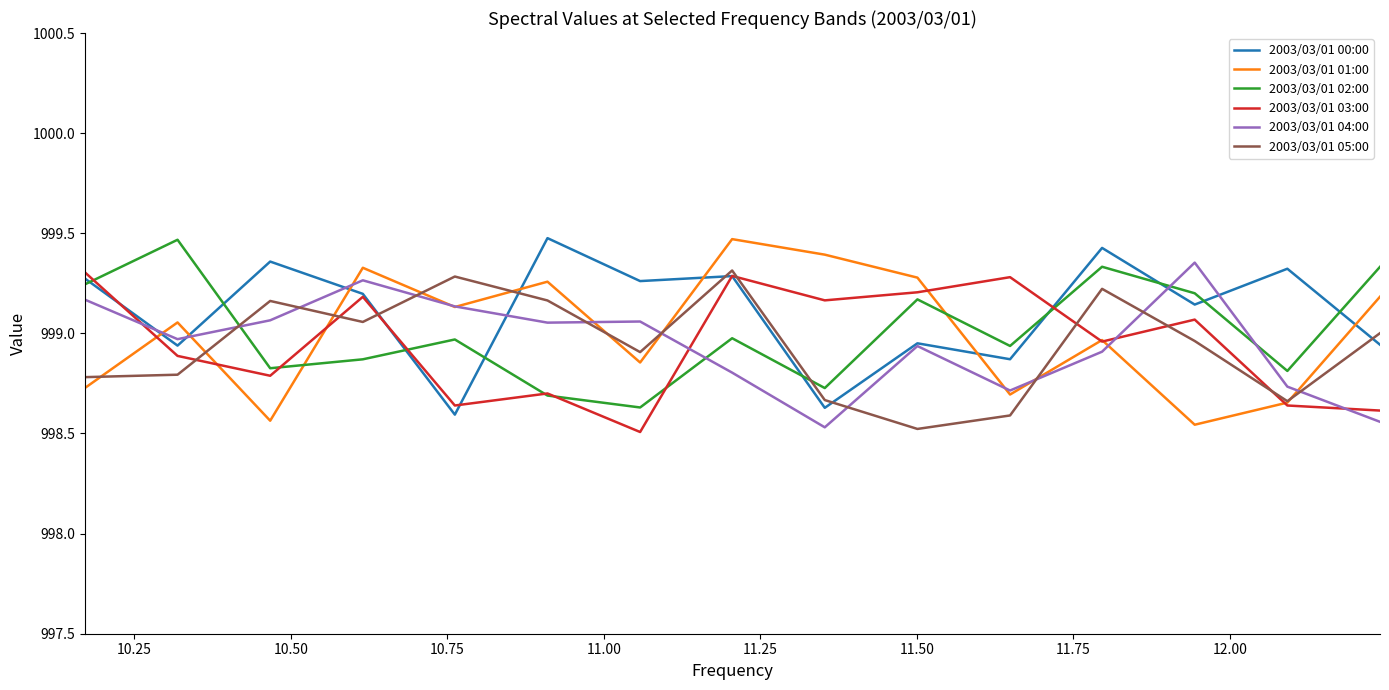

In 2003/03/01 03:00, how many points are lower than both neighbors (excluding endpoints)?

5